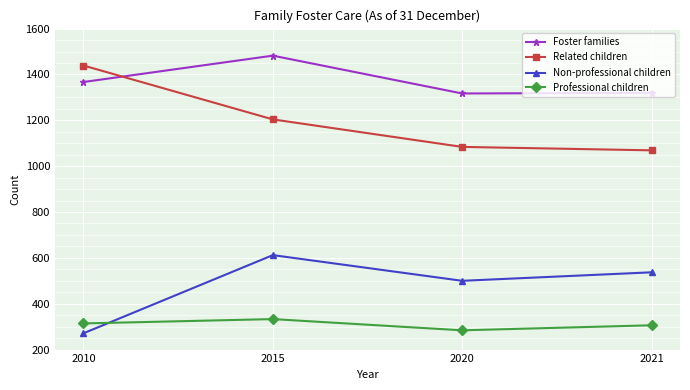

What are all the series names shown in the legend?

Foster families, Related children, Non-professional children, Professional children